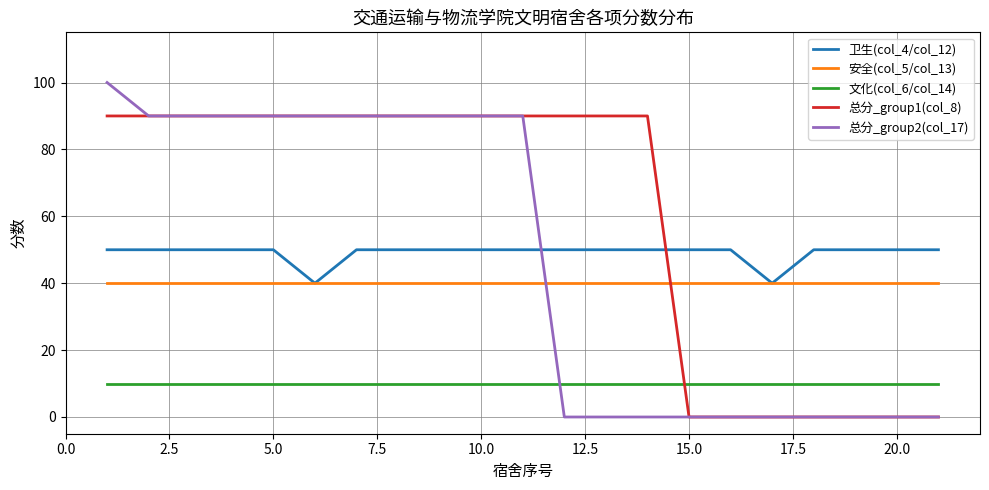

At how many categories does at least one series exceed 0?

21